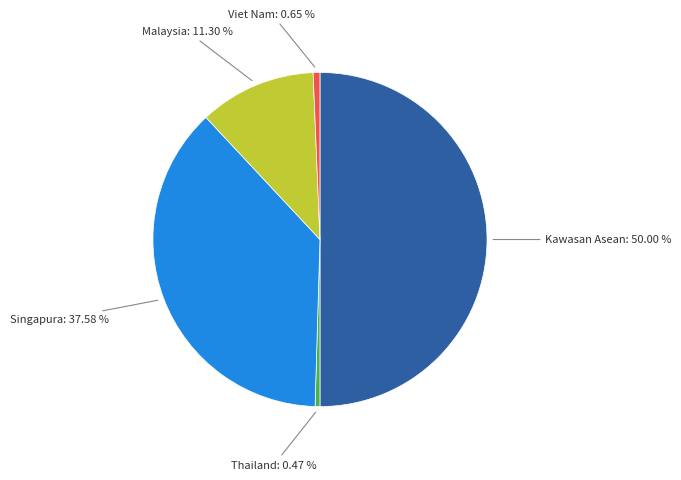

Which slice is the largest?

Kawasan Asean